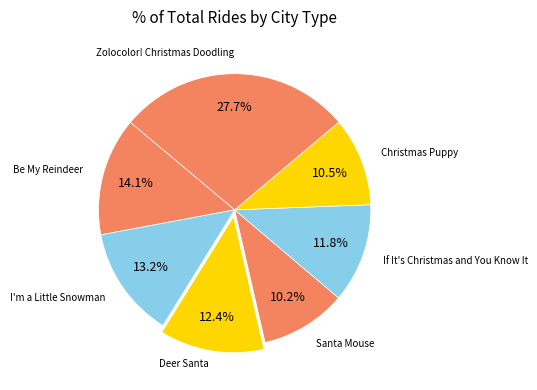

How many segments does this pie chart have?

7